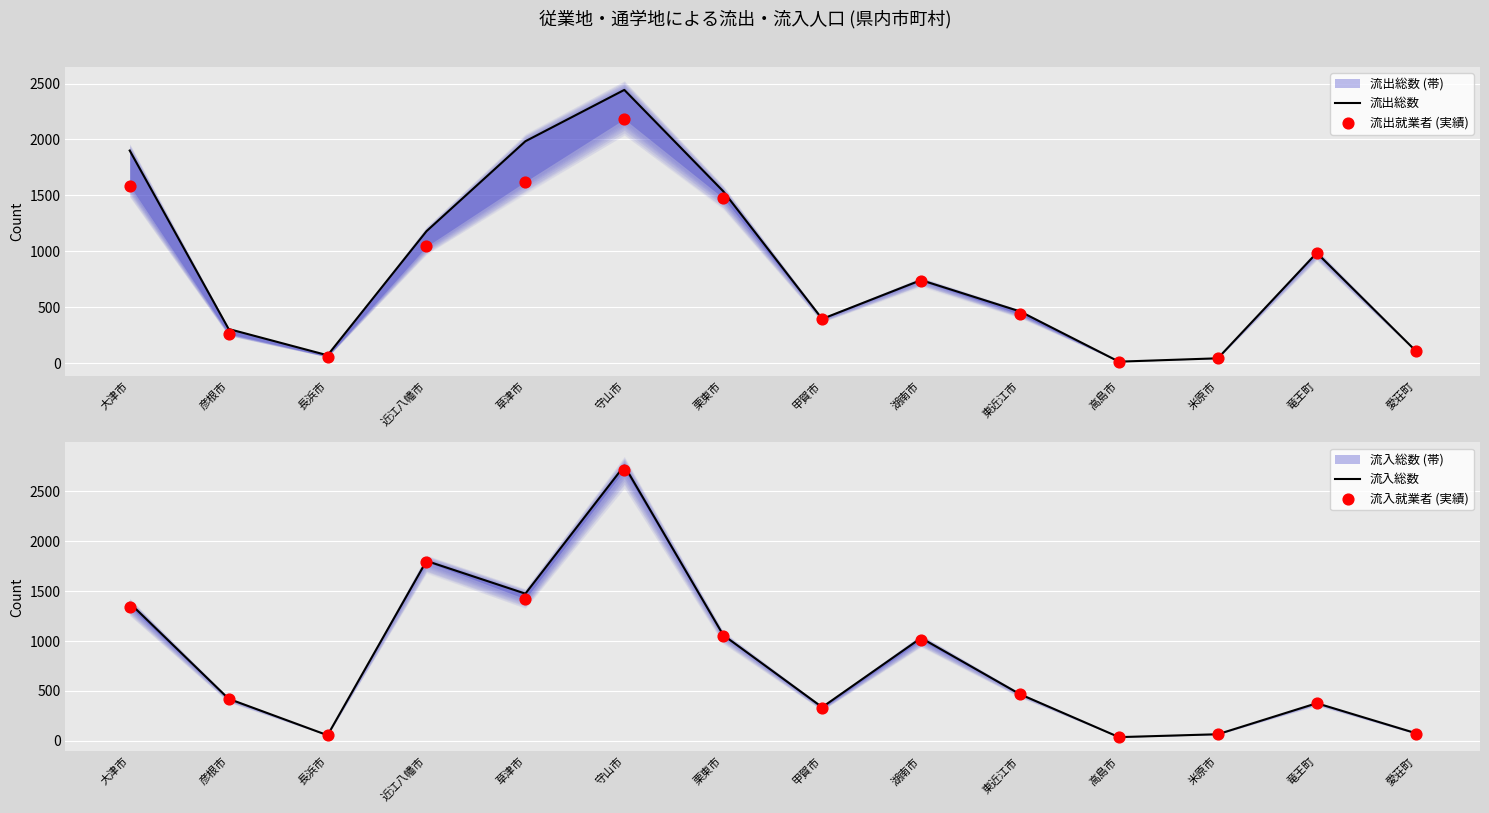

Which series has the largest total across all categories?

流出総数